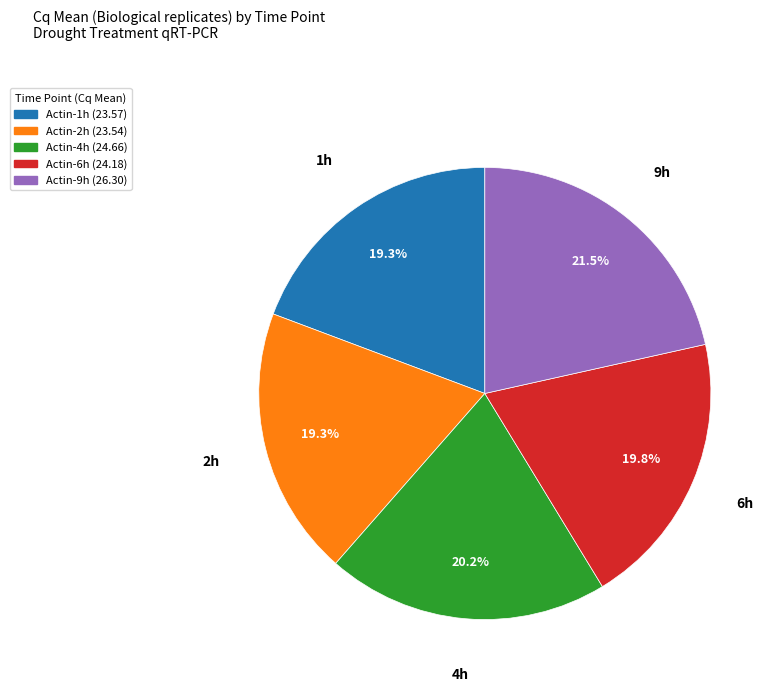

Is there any slice that represents more than half of the pie?

No